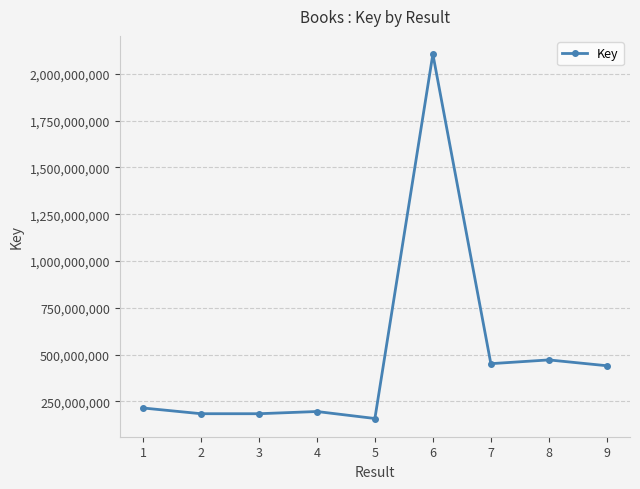

How many points are lower than both their immediate neighbors (excluding endpoints)?

3